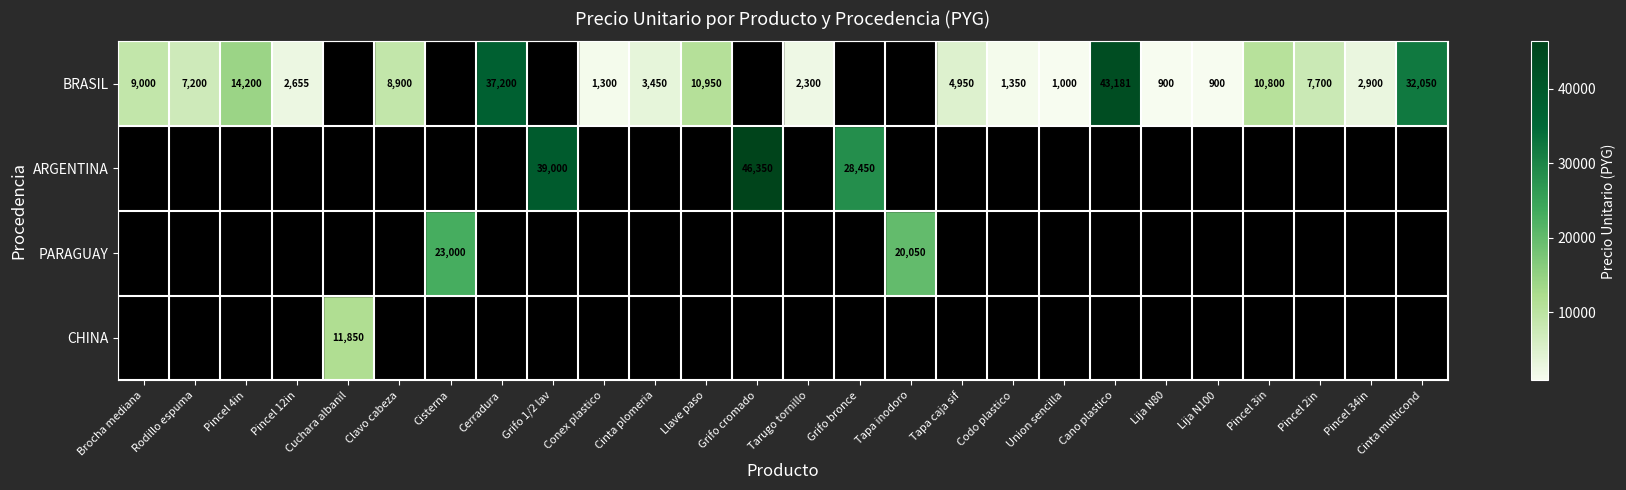

What is the sum of the BRASIL values at Brocha mediana and Codo plastico?

10350